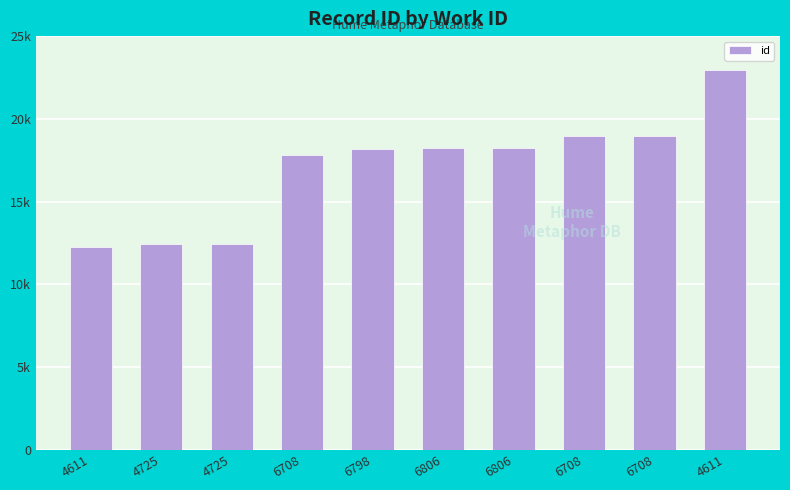

What is the difference between the values at 4725 and 4611?

200